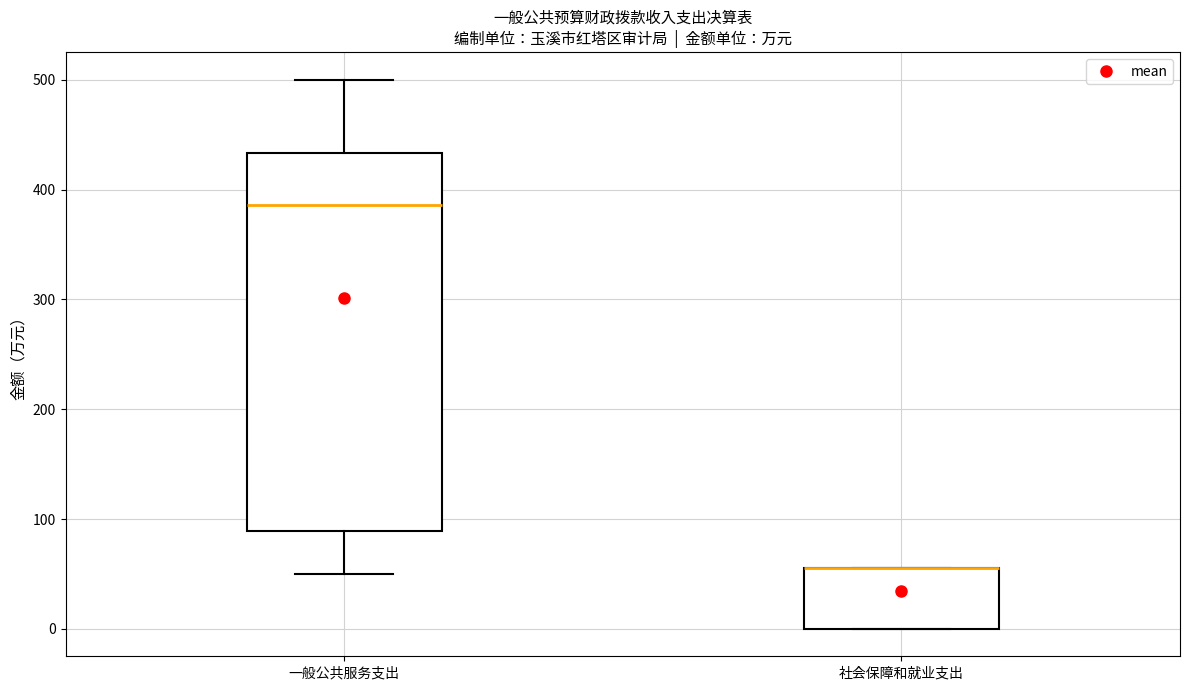

Reading left to right, read every box against the y-axis: the position of its median line, the range the box covers, and the ends of its whiskers. The values are not printed on the chart, so give them approximately, as read against the axis.

一般公共服务支出: median 390, box 90 to 430, whiskers 50 to 500
社会保障和就业支出: median 60 (drawn on the box's upper edge), box 0 to 60, whiskers 0 to 60